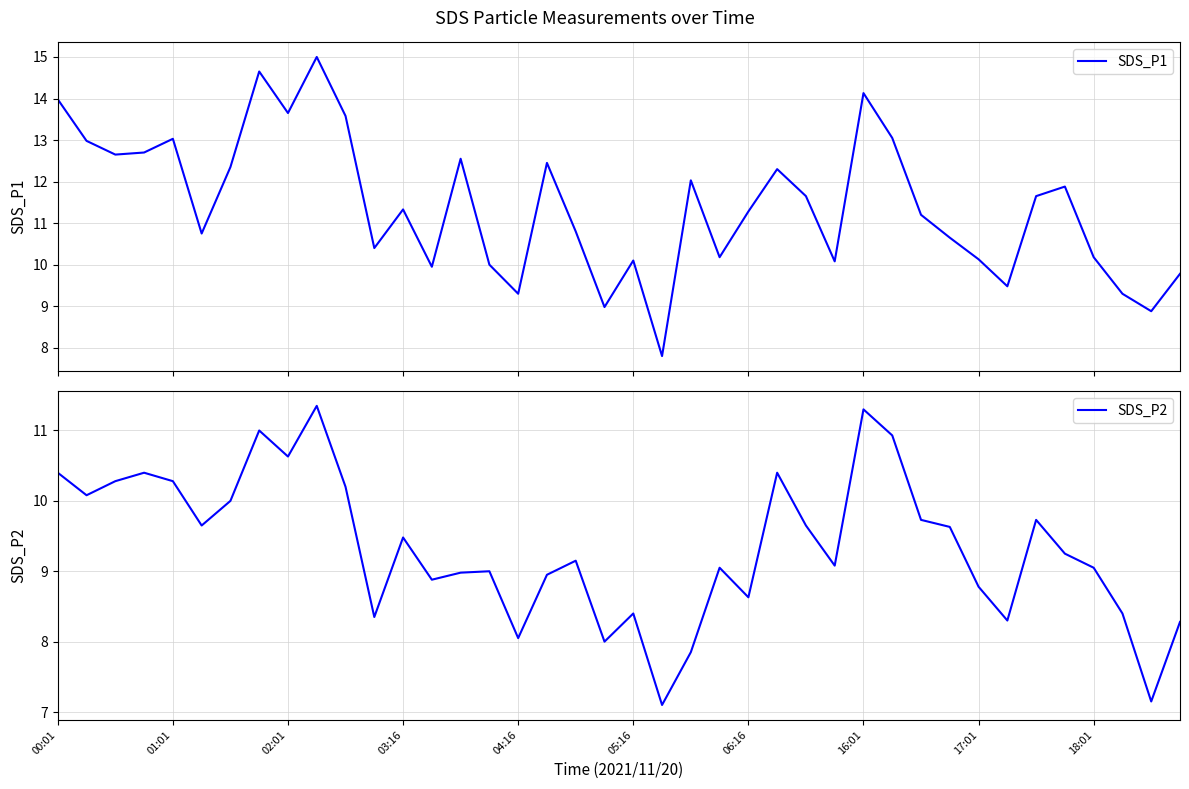

Is this an area chart (filled region under the line)?

No